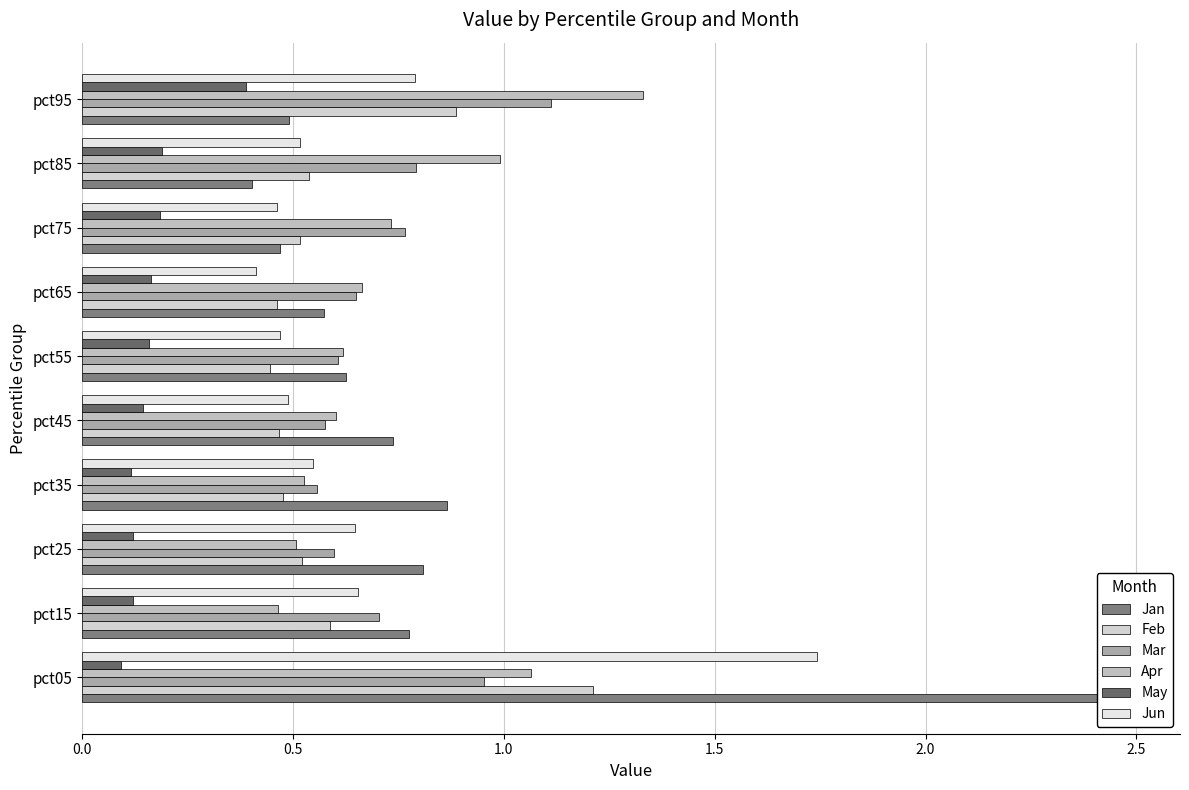

What is the value of the Jun bar at the 2nd from the left?

0.7